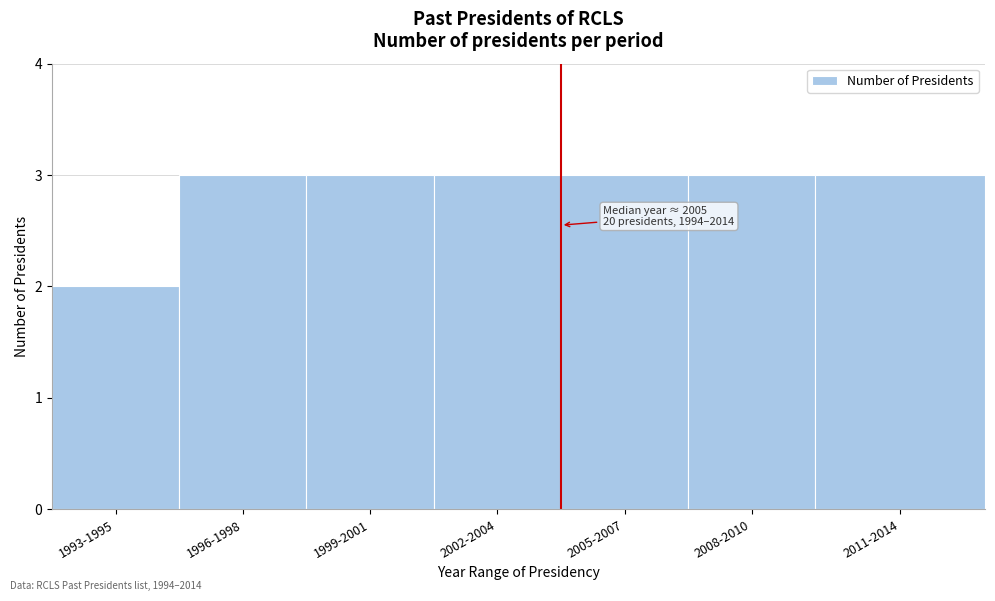

Reading left to right, extract all data points from this chart.

2	3	3	3	3	3	3